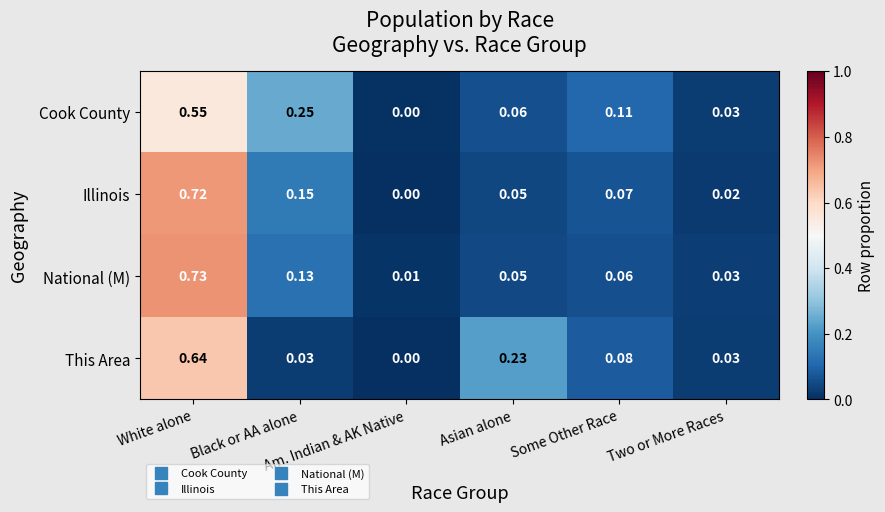

At which category does the chart reach its peak across all series?

White alone